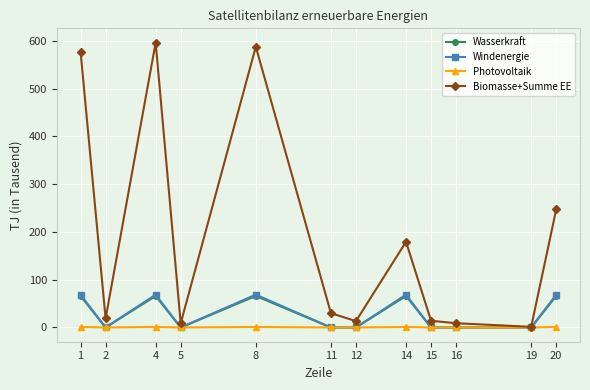

Which series changed the most between 8 and 20?

Biomasse+Summe EE